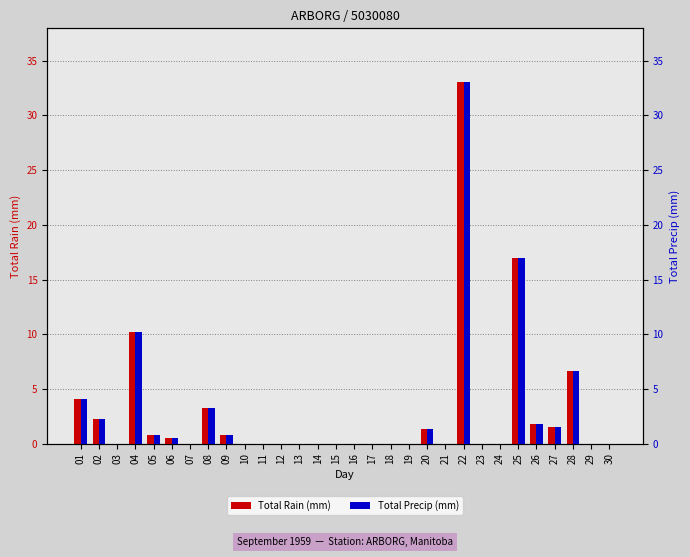

At which category does the chart reach its minimum across all series?

03